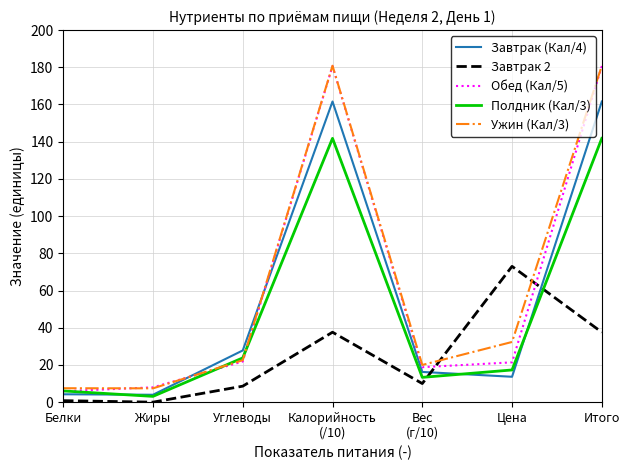

What is the total value across all series at Белки?

24.5